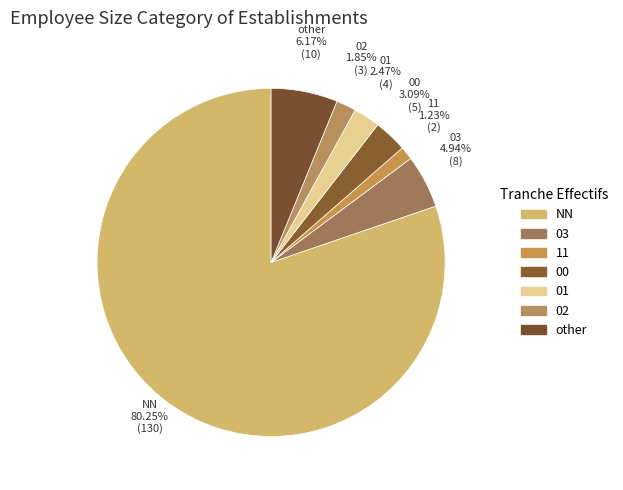

How many segments does this pie chart have?

7